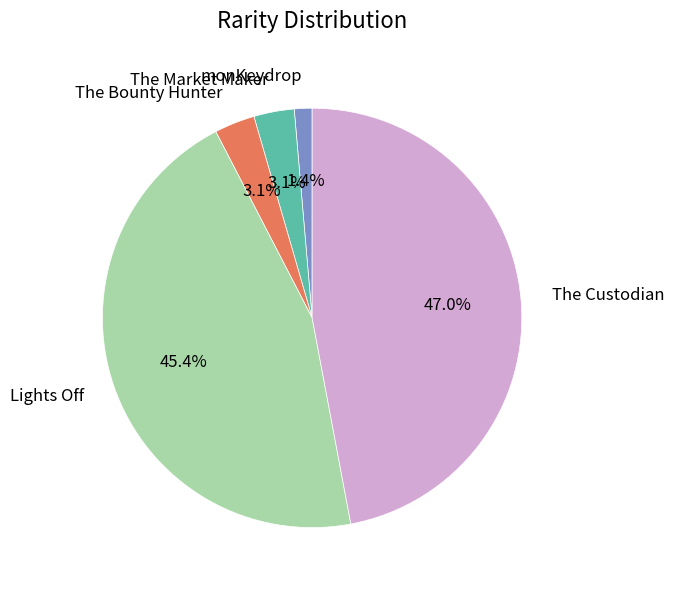

Do Lights Off and The Bounty Hunter together represent more than half of the pie?

No